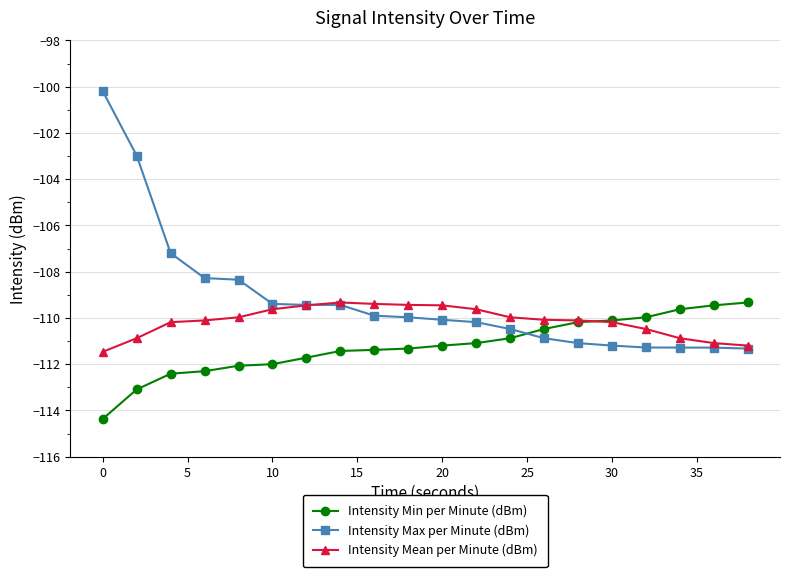

How many intersections are there between Intensity Max per Minute (dBm) and Intensity Min per Minute (dBm)?

1